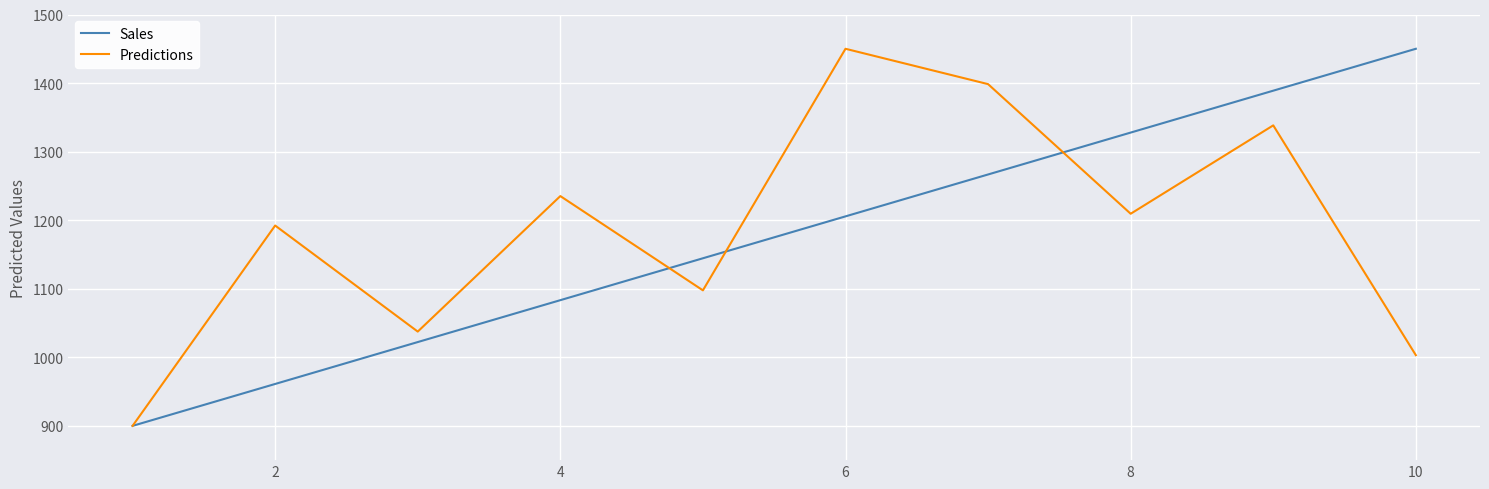

True or false: Predictions and Sales cross at least once.

True